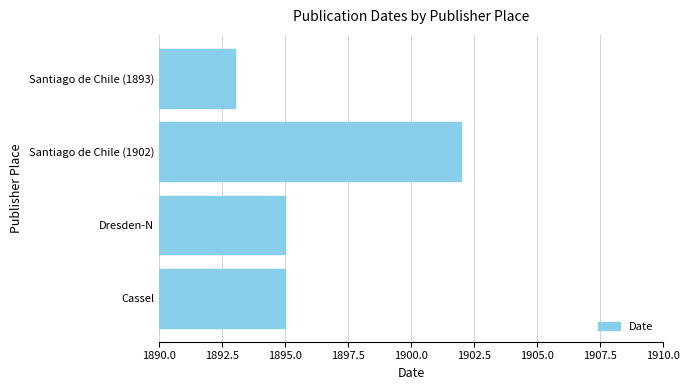

Which category has the lowest value across all series?

Santiago de Chile (1893)